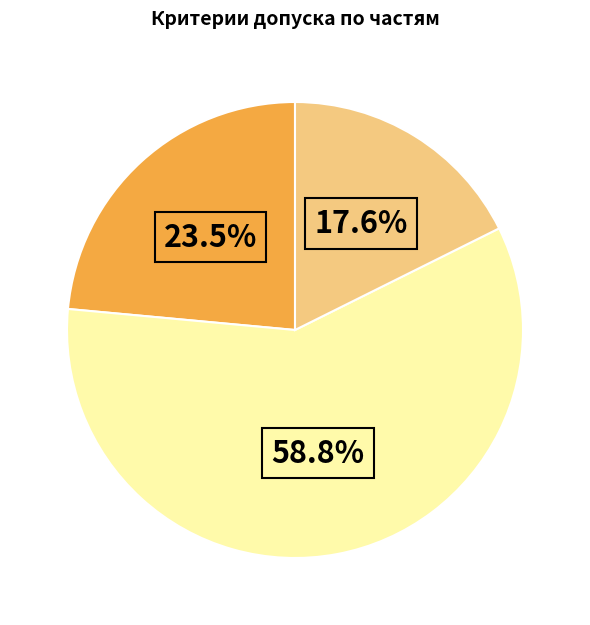

Is there any slice that represents more than half of the pie?

Yes